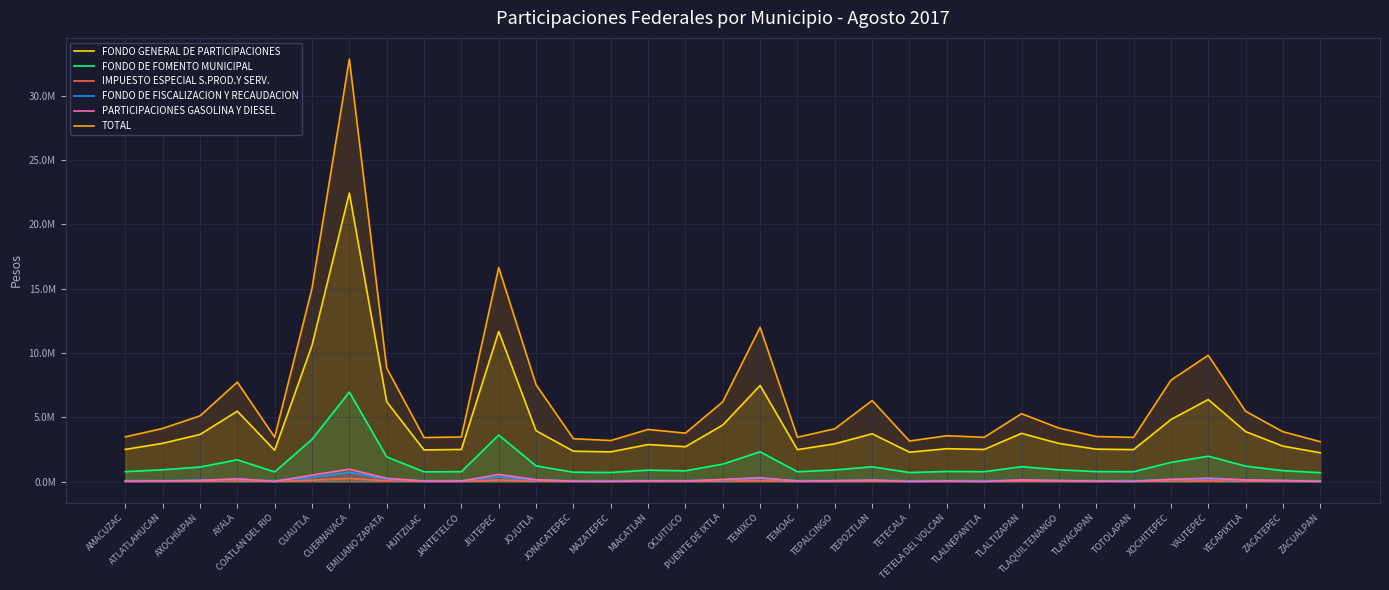

What is the difference between the maximum and second lowest values in the IMPUESTO ESPECIAL S.PROD.Y SERV. series?

231883